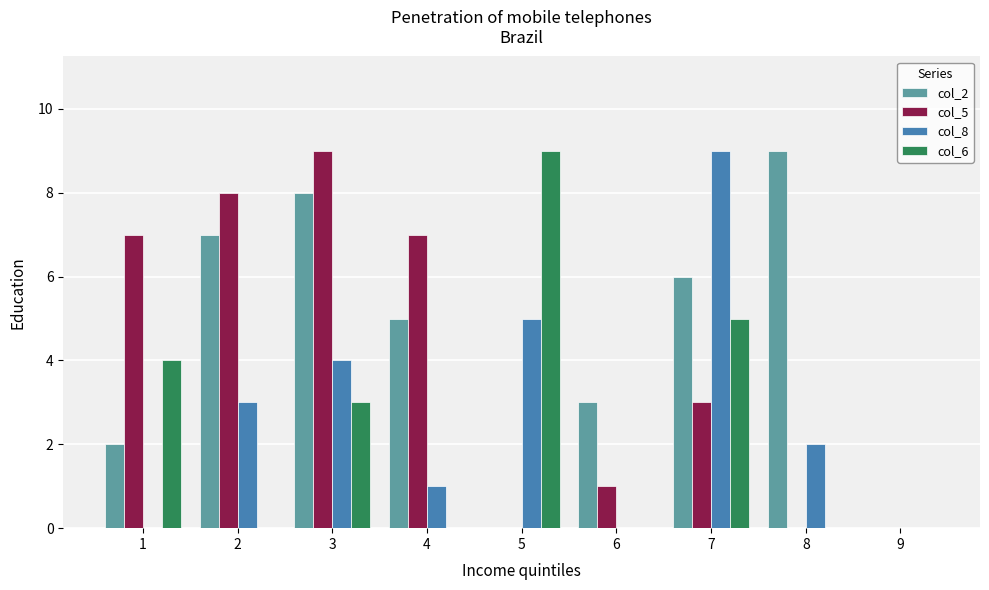

At which category is the sum across all series the highest?

3